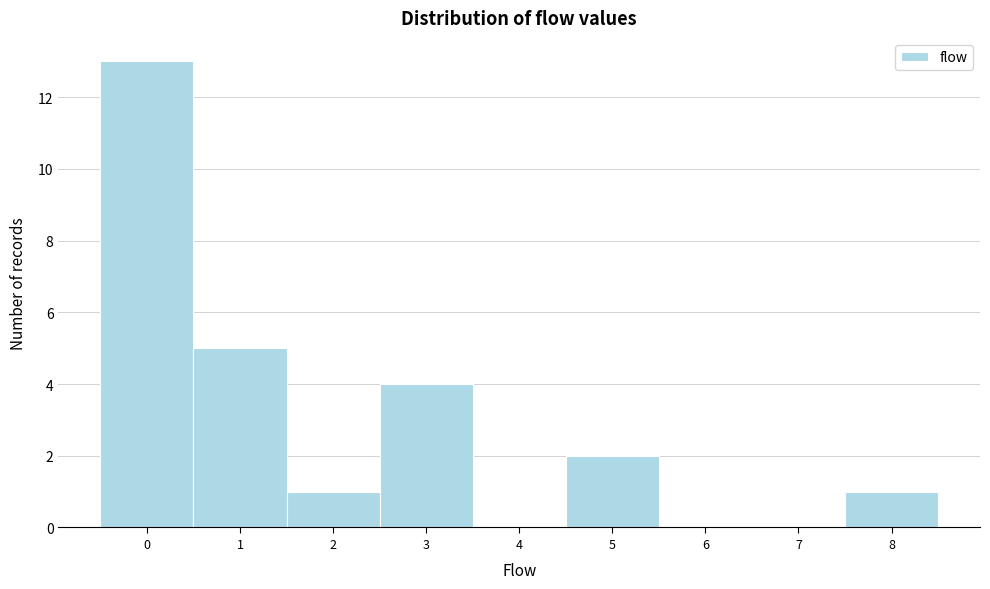

Reading left to right, transcribe this chart: for each bar, give the range it covers on the x-axis and its height. The values are not printed on the chart, so give them approximately, as read against the axis.

-0.5 to 0.5: 13
0.5 to 1.5: 5
1.5 to 2.5: 1
2.5 to 3.5: 4
3.5 to 4.5: 0
4.5 to 5.5: 2
5.5 to 6.5: 0
6.5 to 7.5: 0
7.5 to 8.5: 1